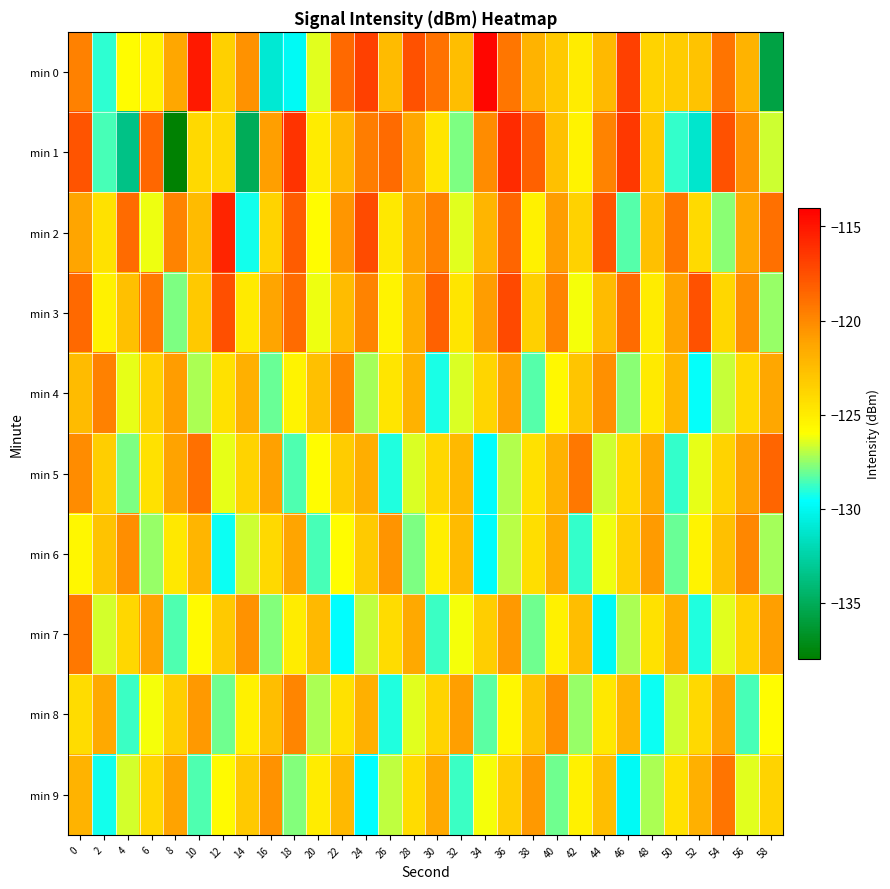

Which series has the widest spread of values?

min 1